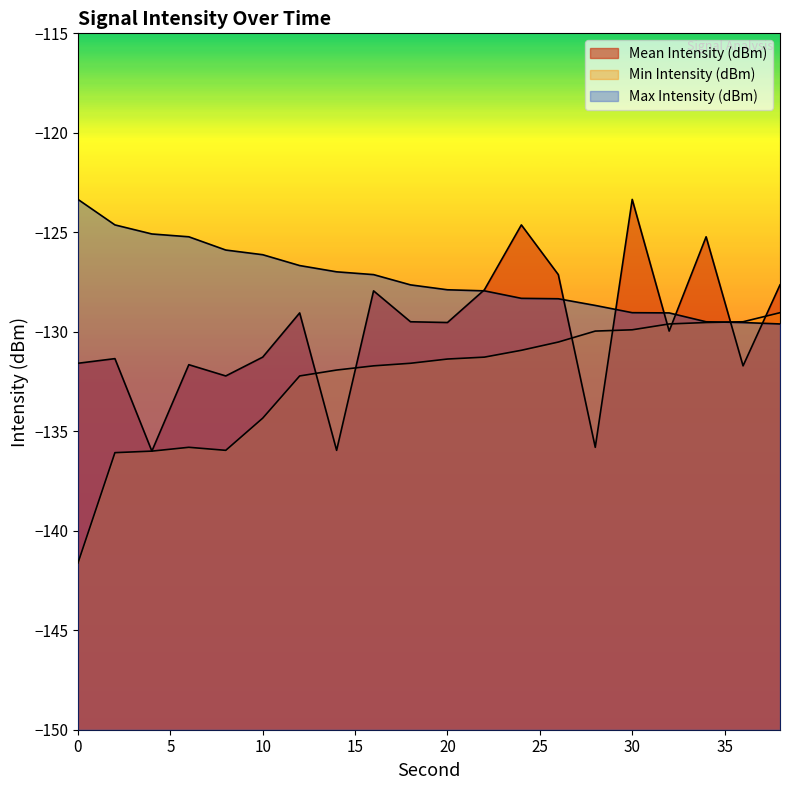

List the series in order of their overall mean, lowest first.

Min Intensity (dBm), Mean Intensity (dBm), Max Intensity (dBm)